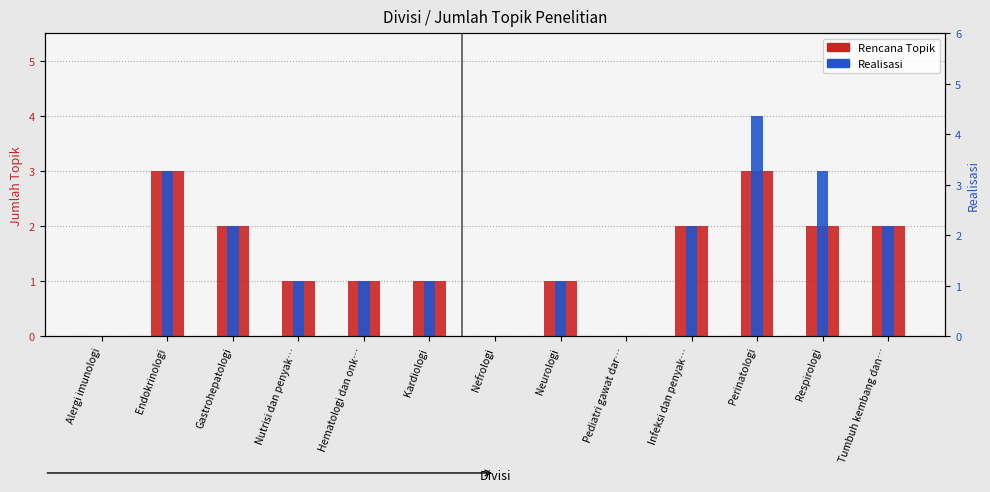

At which category is the sum across all series the highest?

Perinatologi